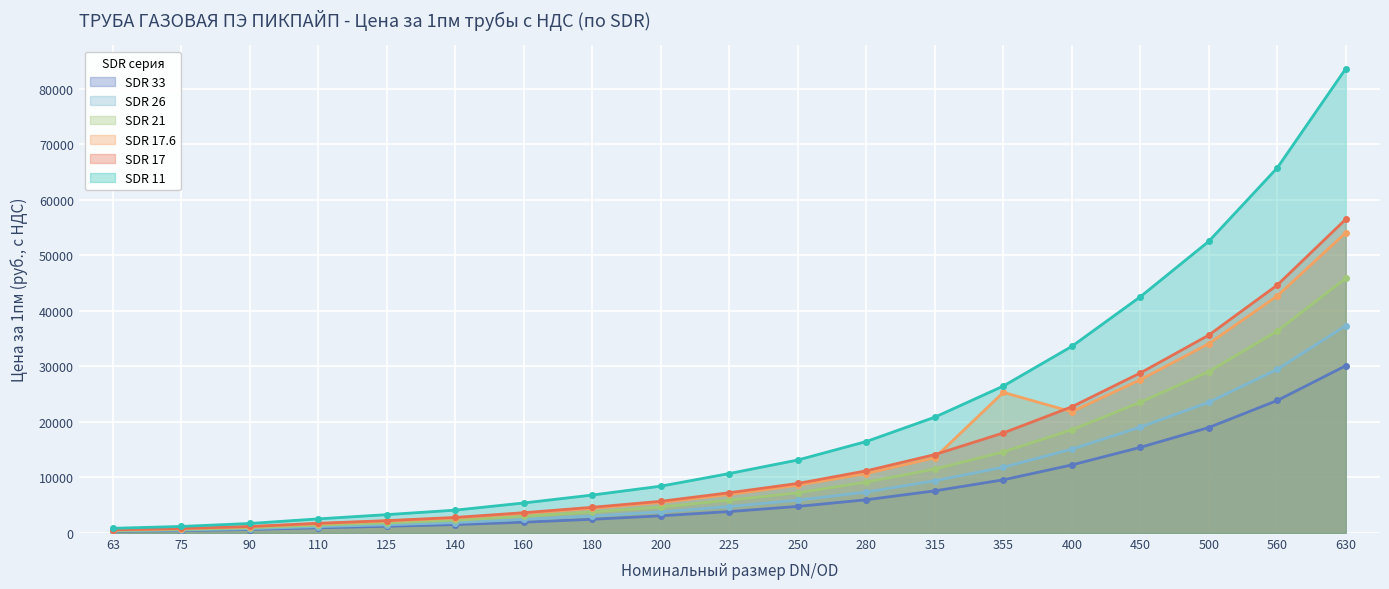

At 125, list the series in order from smallest to largest.

SDR 33, SDR 26, SDR 21, SDR 17.6, SDR 17, SDR 11